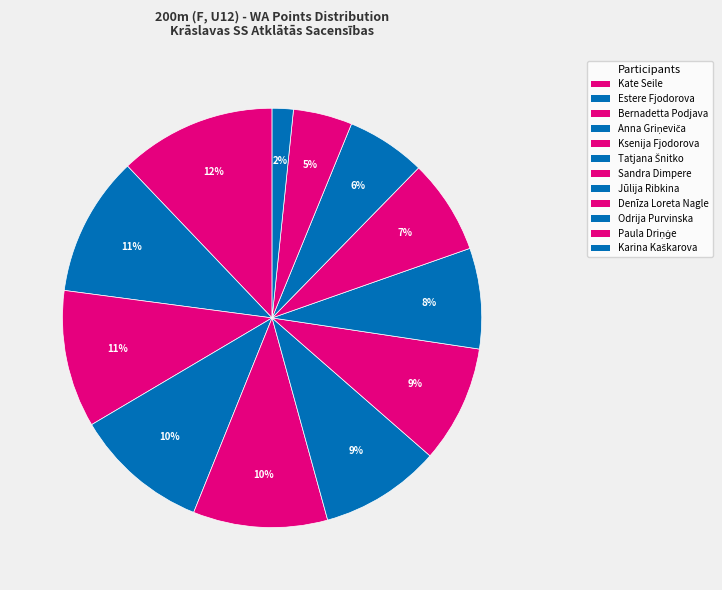

True or false: Bernadetta Podjava accounts for 11% of the total.

True